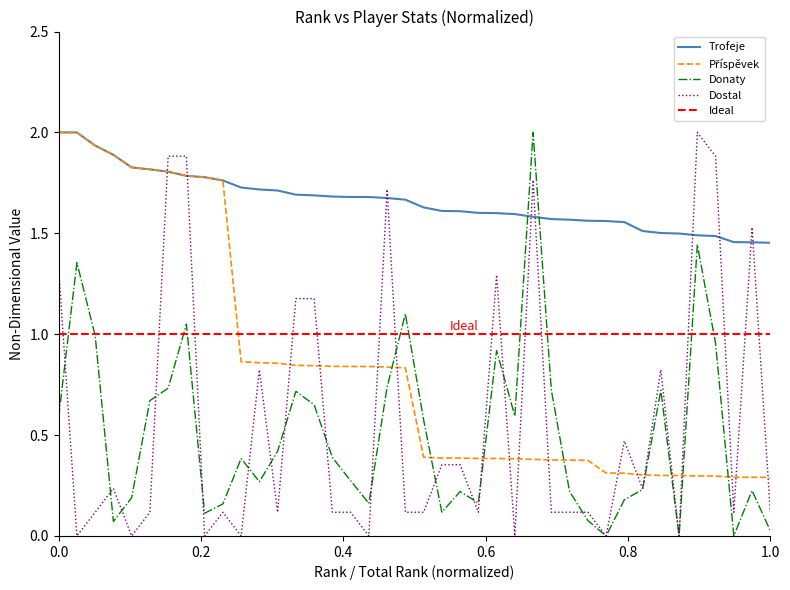

How many times do Příspěvek and Dostal cross each other?

18